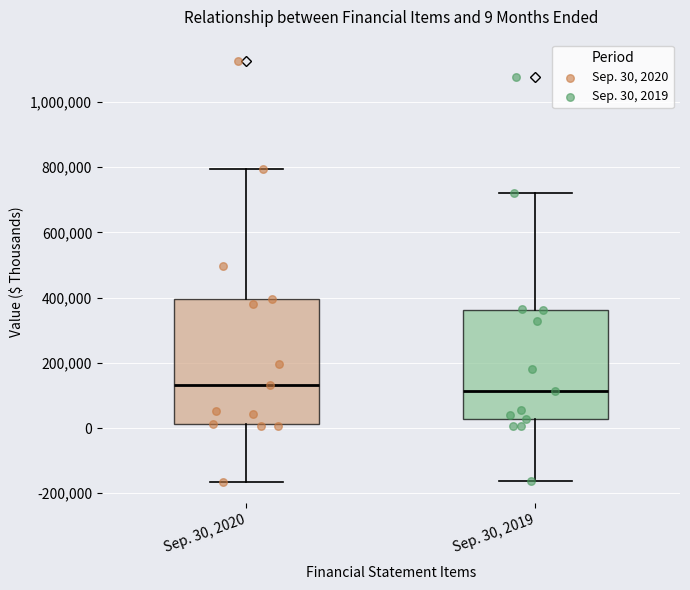

Which box is the tallest, from its lower edge to its upper edge?

Sep. 30, 2020